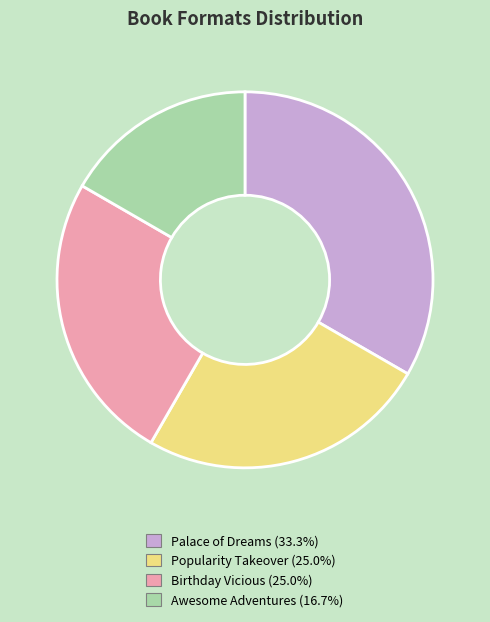

Which slice is the smallest?

Awesome Adventures